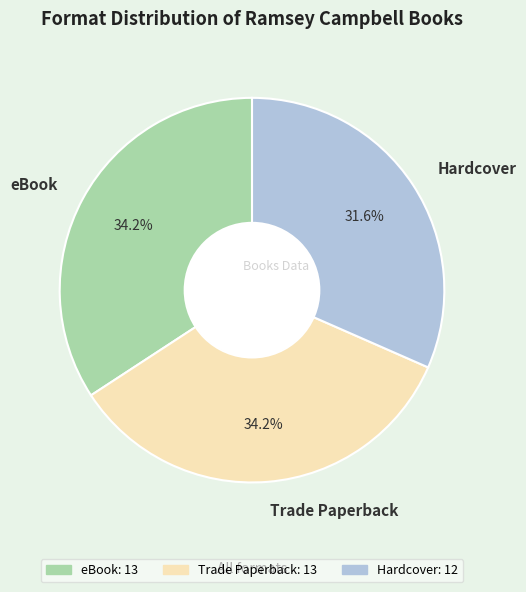

What is the smallest slice in the pie chart?

Hardcover